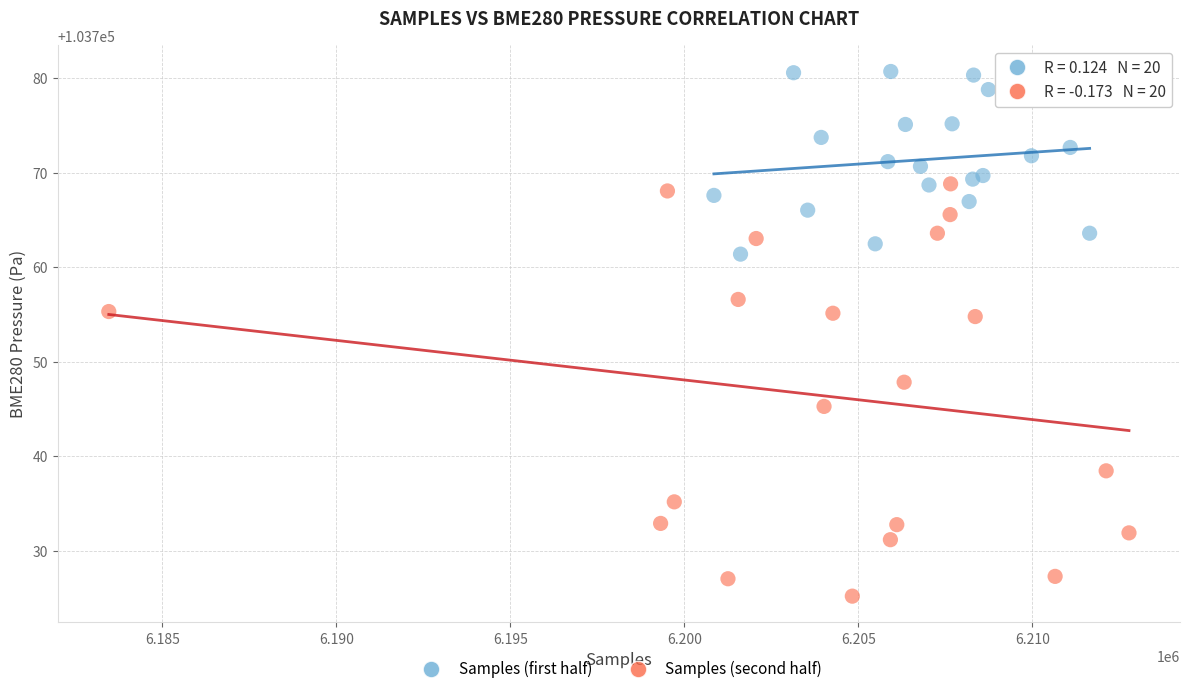

Which series reaches the minimum Y coordinate?

Samples (second half)